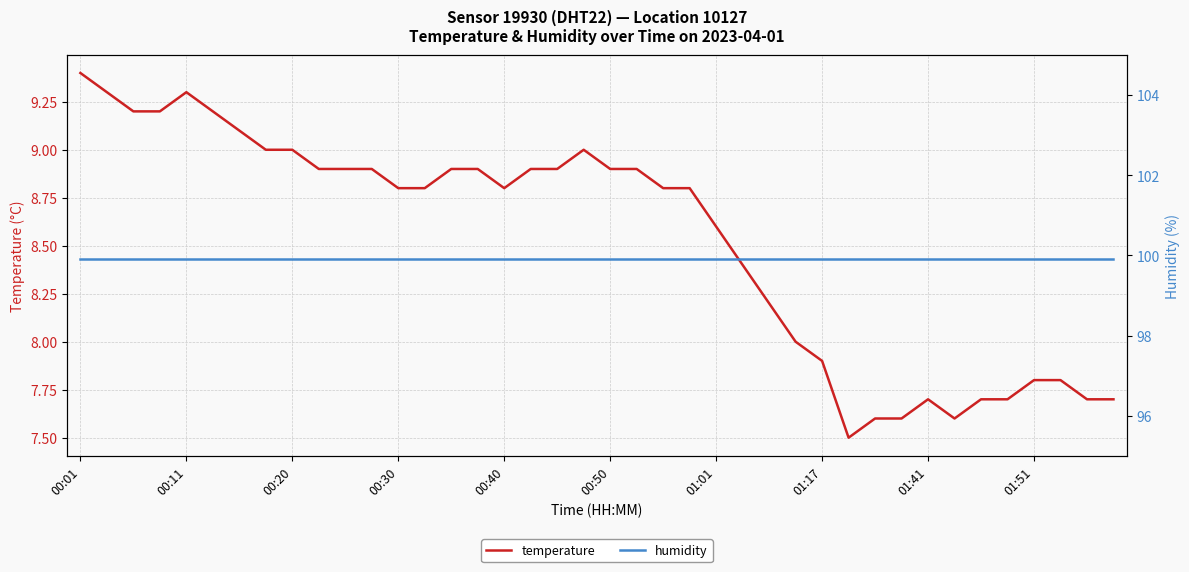

What is the spread (max minus min) of values at 14?

91.0